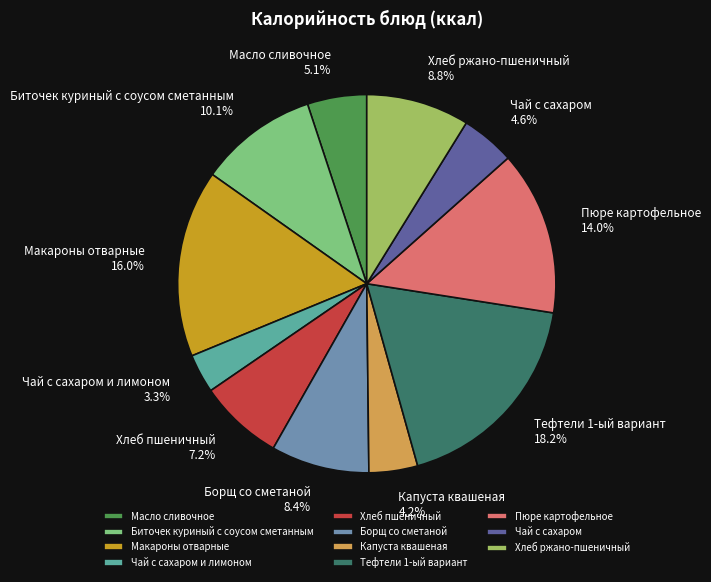

What is the ratio of the value at Чай с сахаром и лимоном to the value at Хлеб пшеничный?

0.5